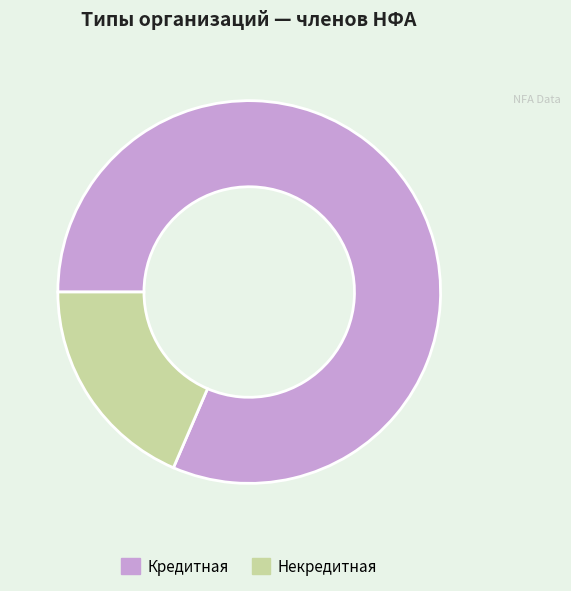

What is the smallest slice in the pie chart?

Некредитная